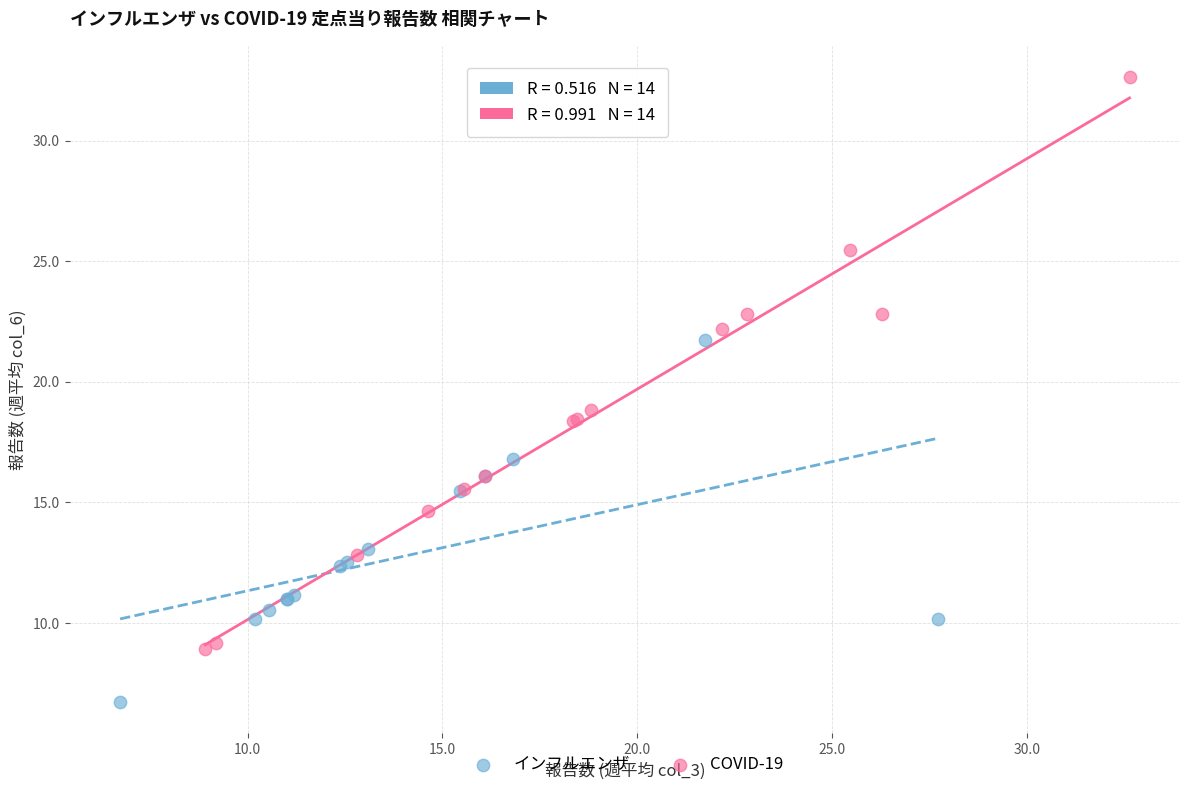

Which series reaches the minimum Y coordinate?

インフルエンザ